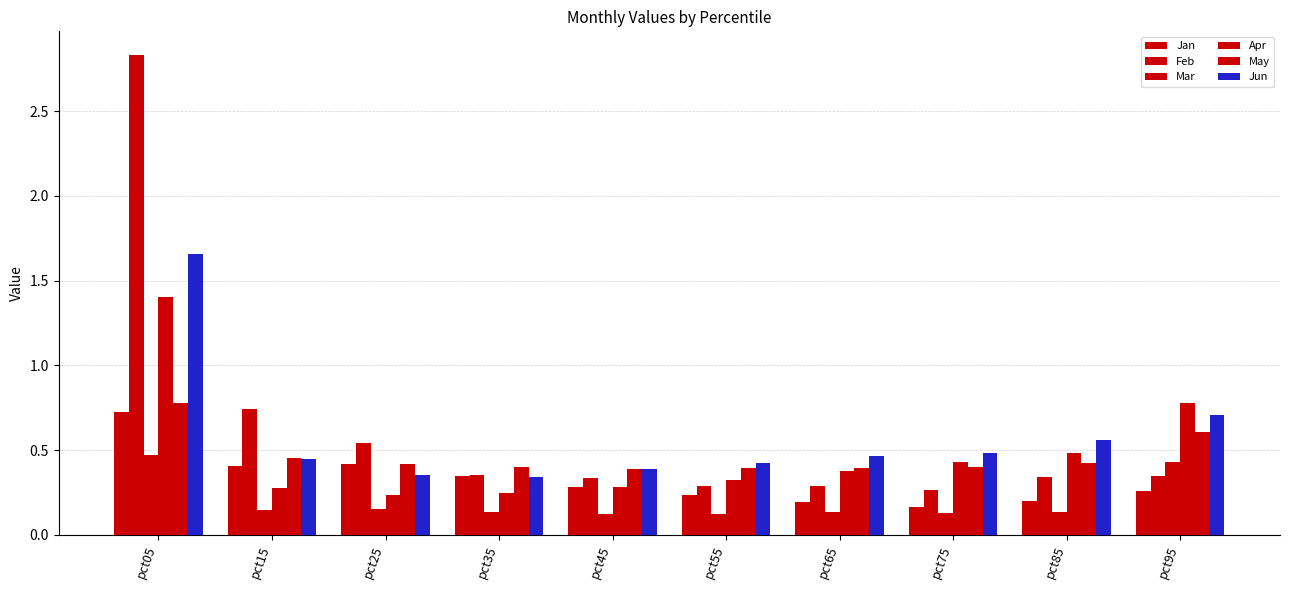

Are the bars grouped side by side (vs. stacked)?

Yes